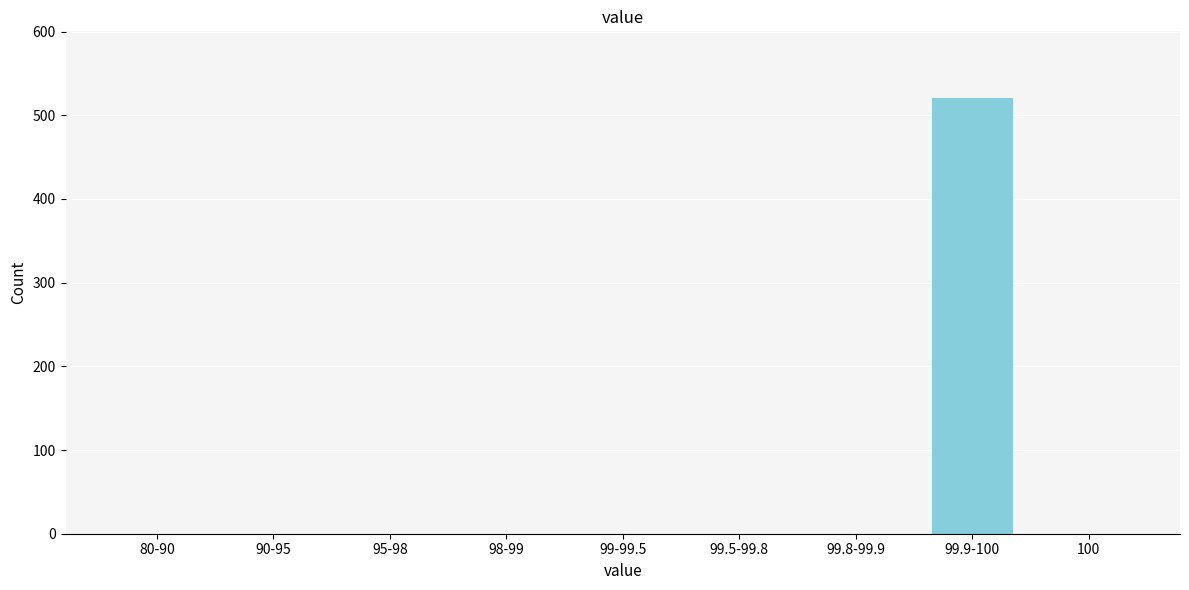

Reading left to right, extract all data points from this chart.

80-90=0	90-95=0	95-98=0	98-99=0	99-99.5=0	99.5-99.8=0	99.8-99.9=0	99.9-100=522	100=0